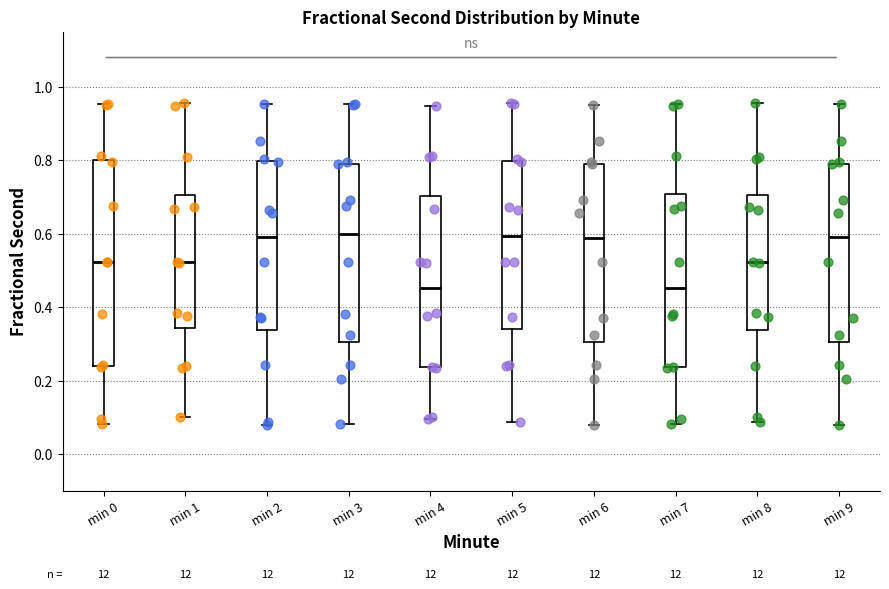

Which box is the tallest, from its lower edge to its upper edge?

min 0